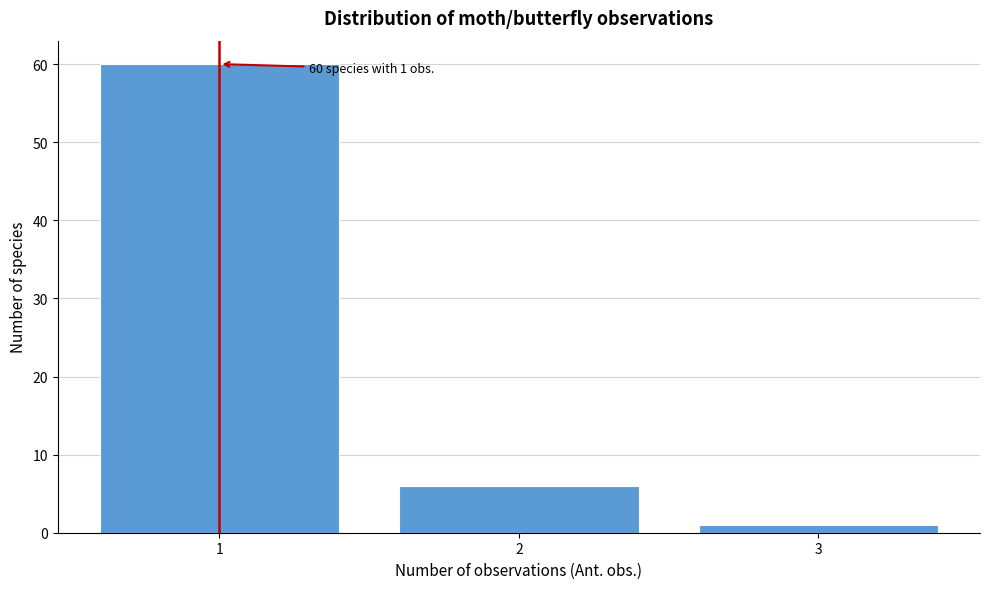

Reading right to left, list all the values displayed in this chart.

3=1	2=6	1=60